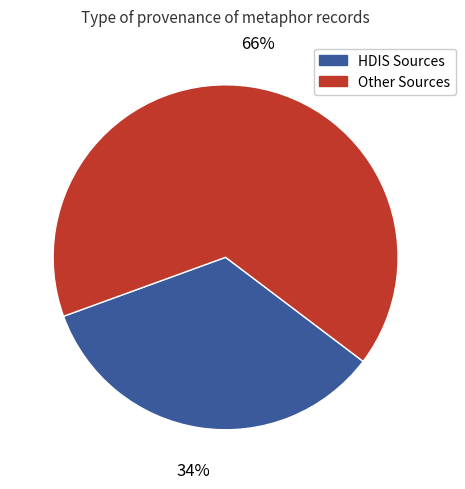

To the nearest percent, what is the average slice percentage?

50%